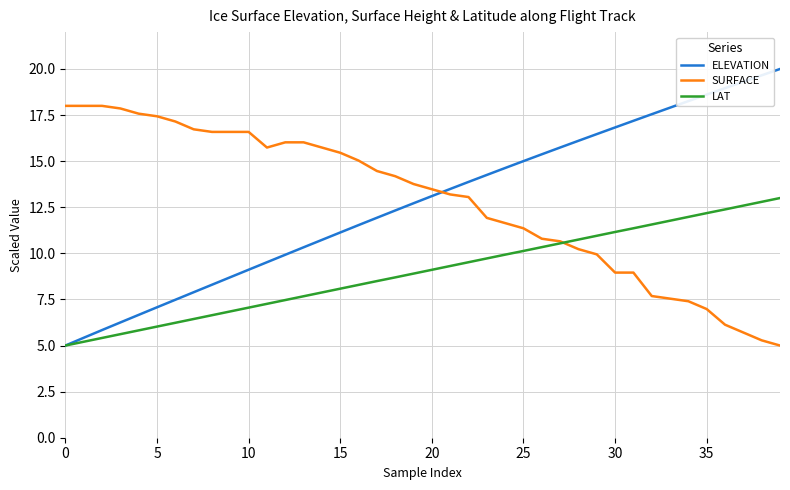

List the series in order of their peak value, highest first.

ELEVATION, SURFACE, LAT